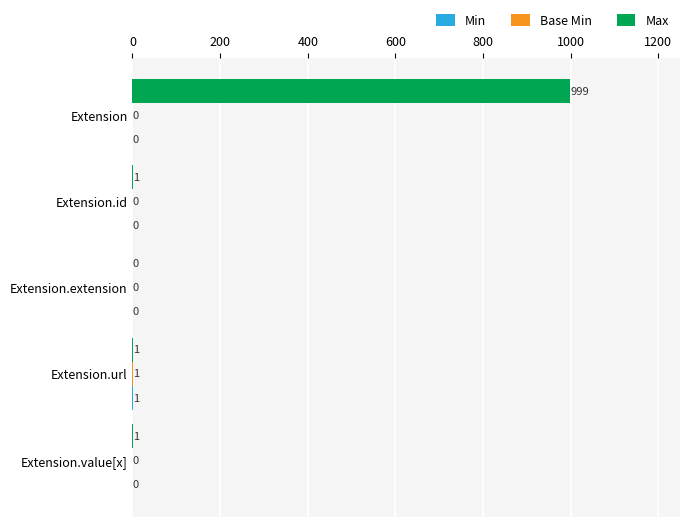

What is the greatest value displayed?

999